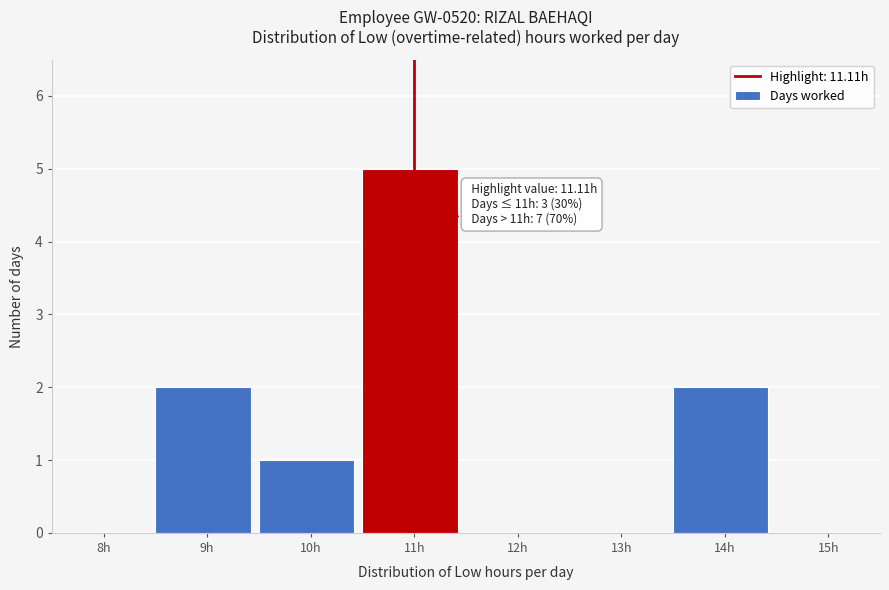

Reading left to right, what are all the values shown in this chart?

8h=0	9h=2	10h=1	11h=5	12h=0	13h=0	14h=2	15h=0